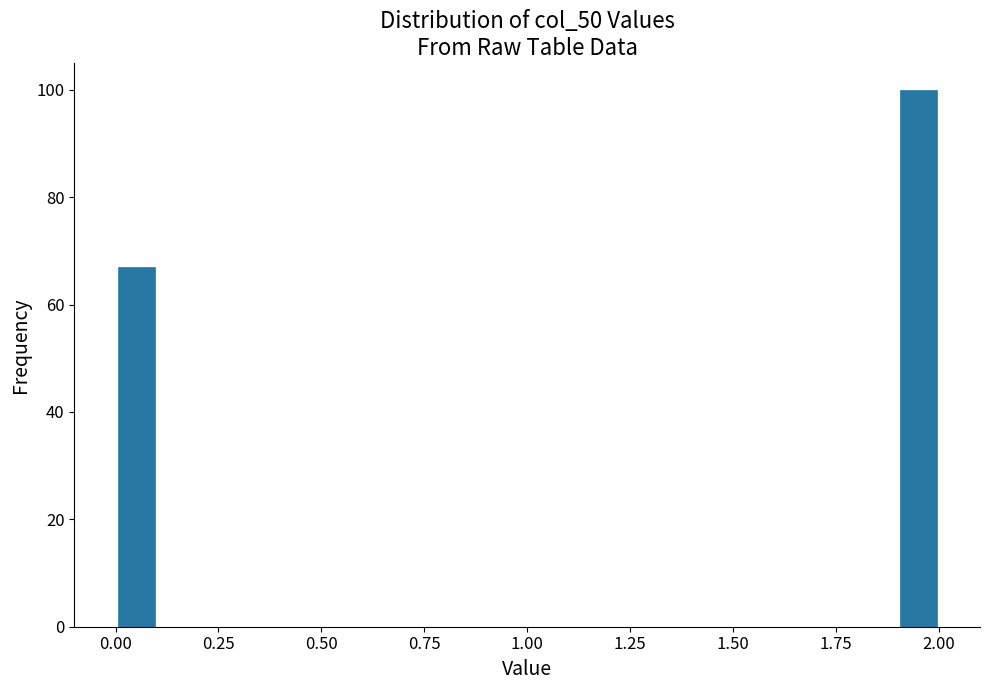

Around what value on the x-axis is the tallest bar? Give the approximate position of its centre, as read against the axis.

1.95